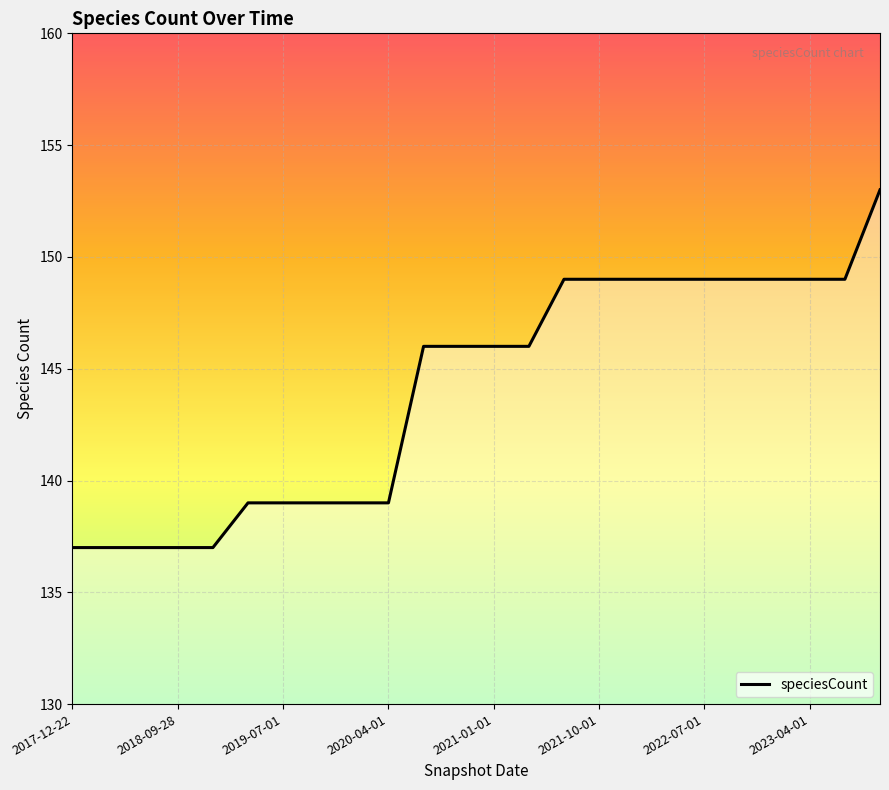

What is the minimum value shown in the chart?

137